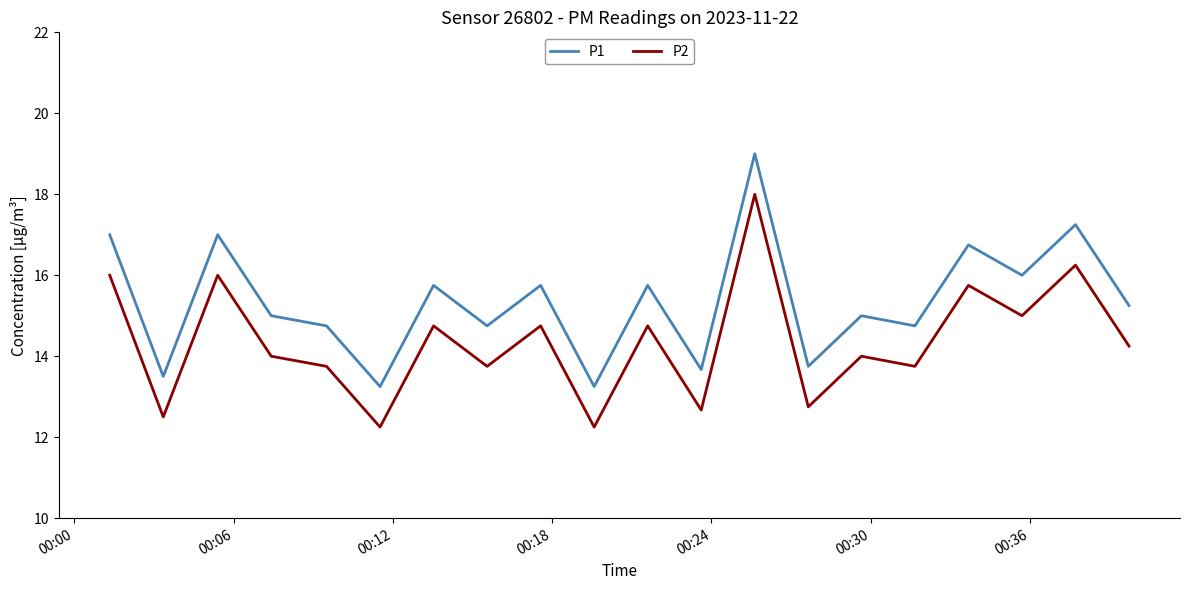

What is the maximum value shown in the chart?

19.0